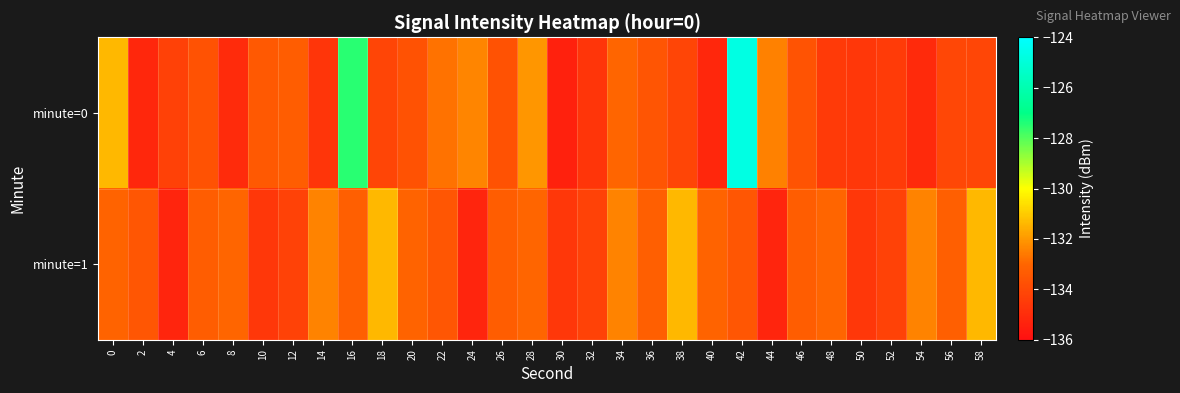

Which series has the largest range (max minus min)?

minute=0